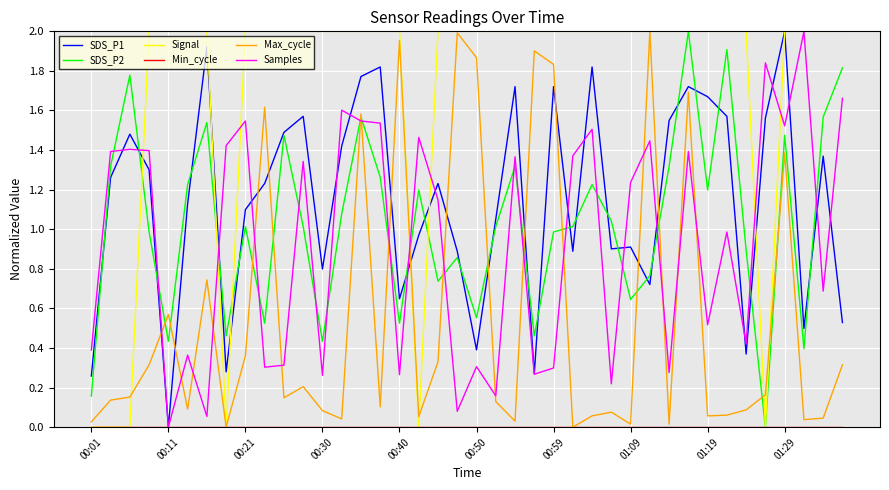

Which series has the largest total across all categories?

Signal